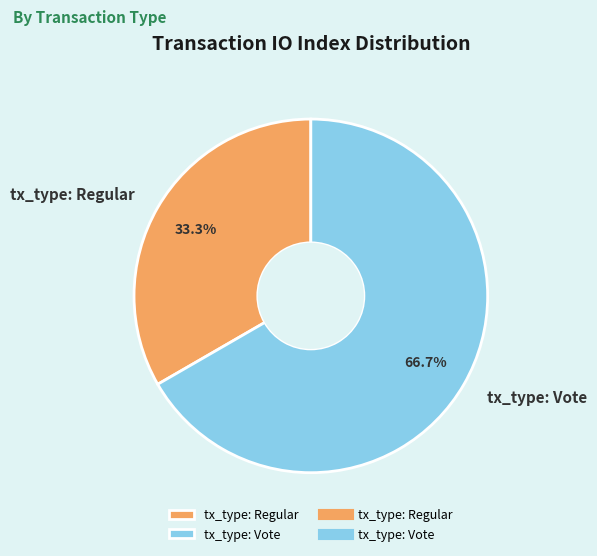

To the nearest percent, what is the difference between the tx_type: Vote and tx_type: Regular slice percentages?

33%